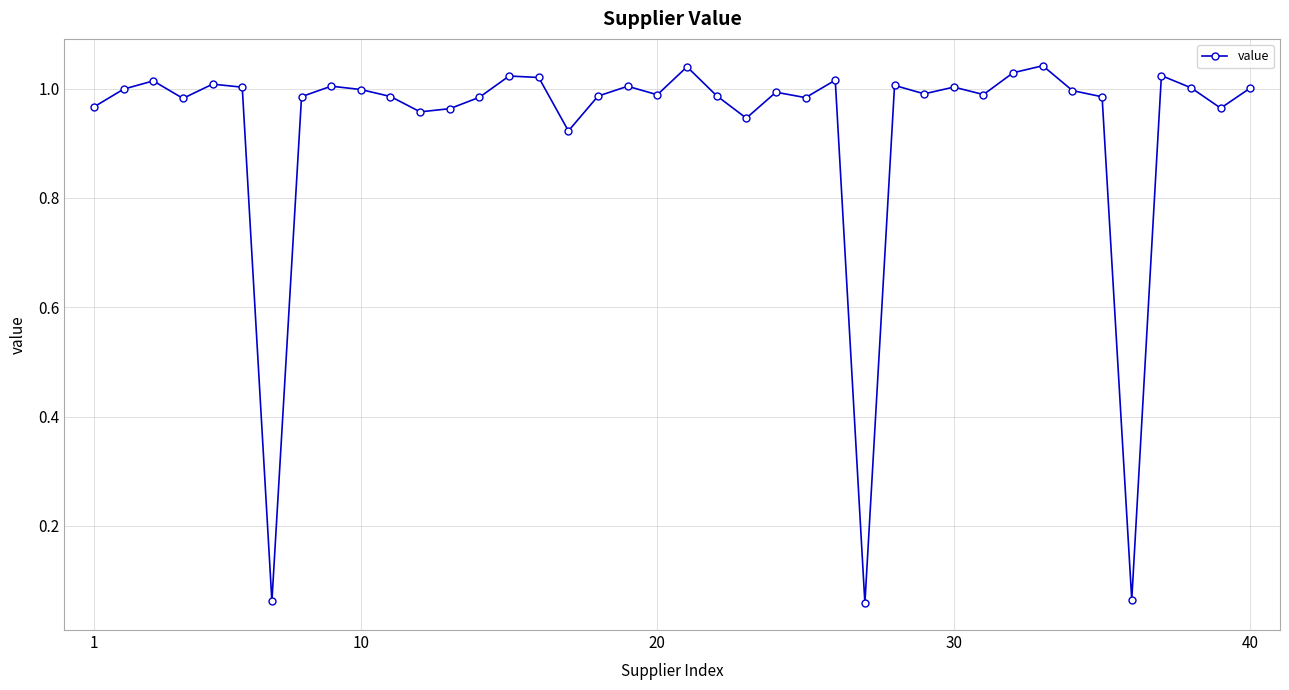

True or false: the data has more than 2 interior local peaks.

True